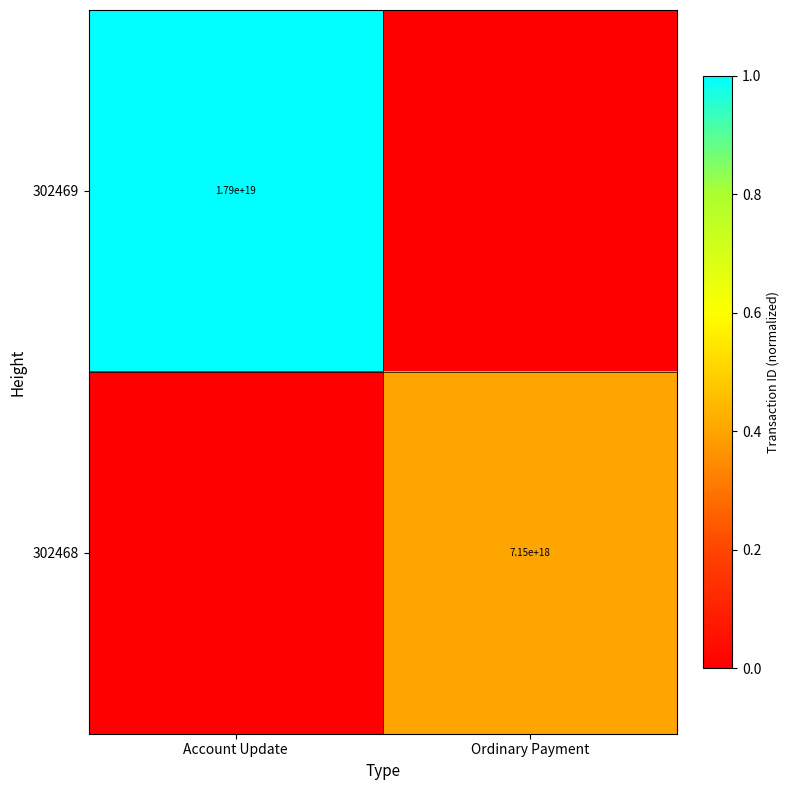

The value of 302469 at Account Update is 17900000000000000000. True or false?

True